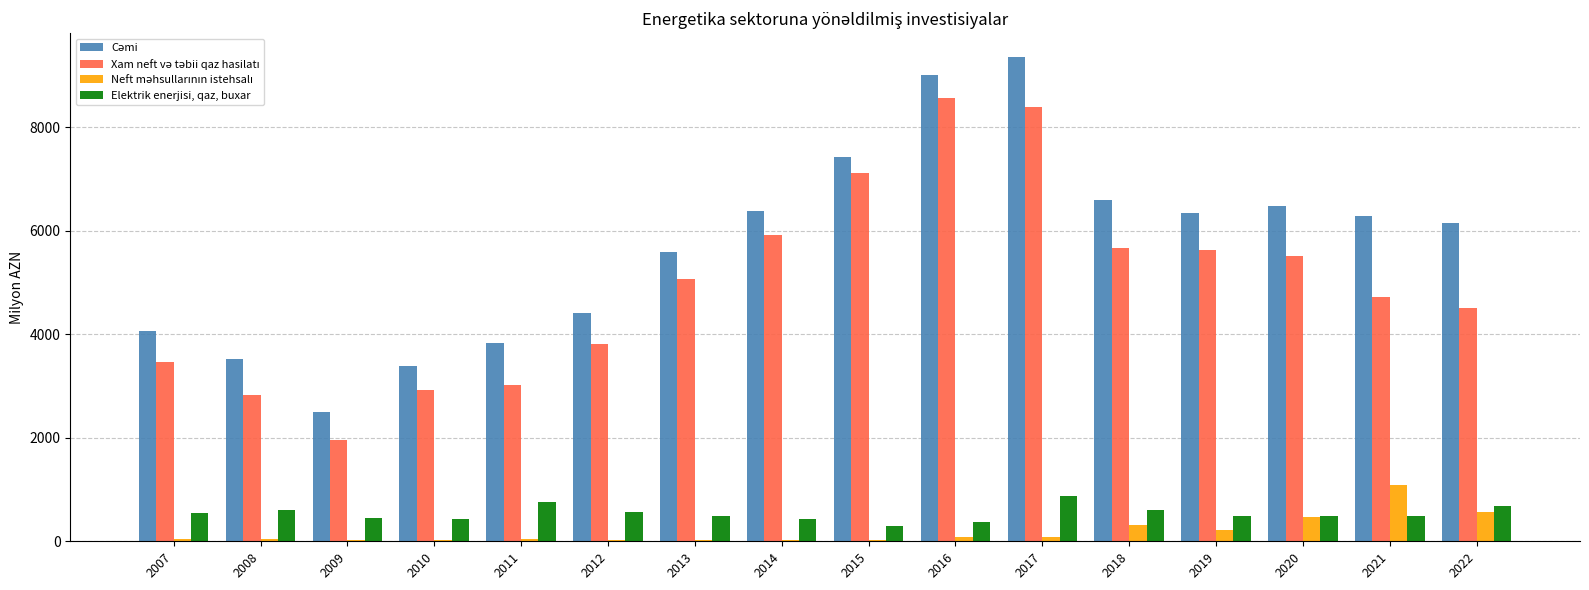

What is the sum of all Elektrik enerjisi, qaz, buxar values?

8547.1